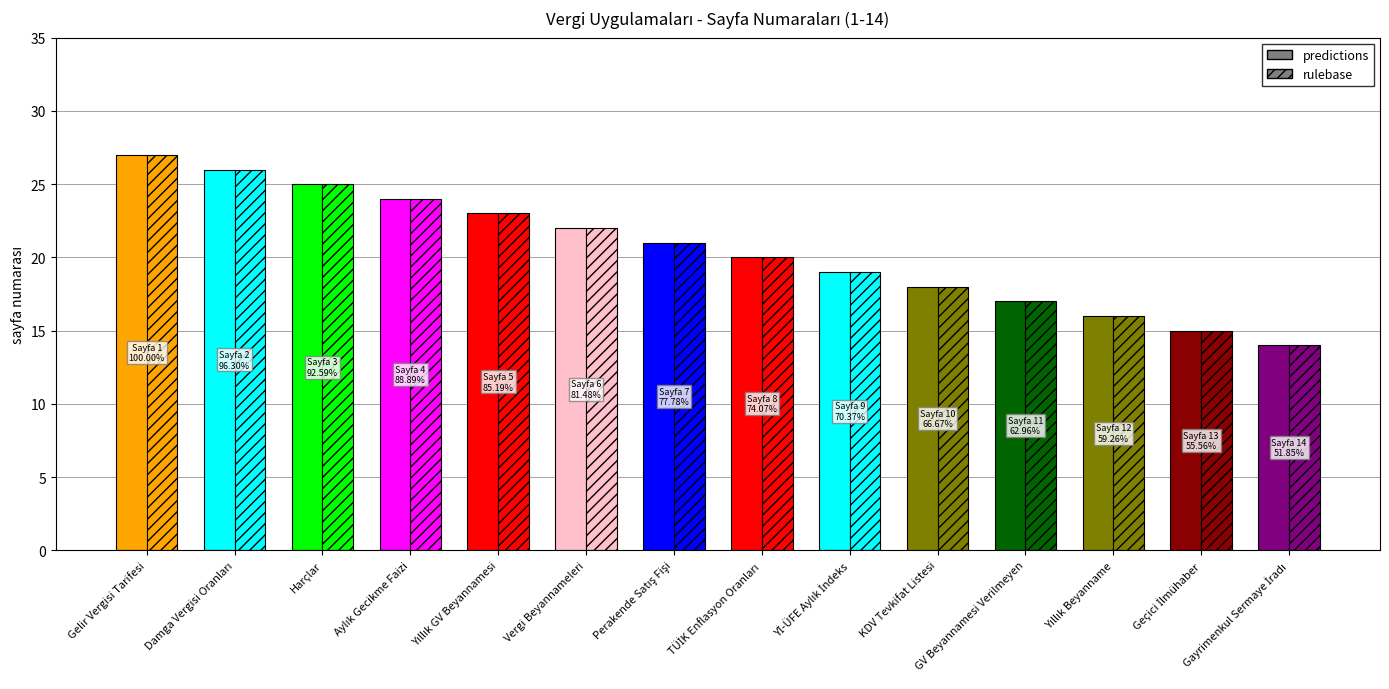

What is the value of the predictions bar at the 13th from the left?

15